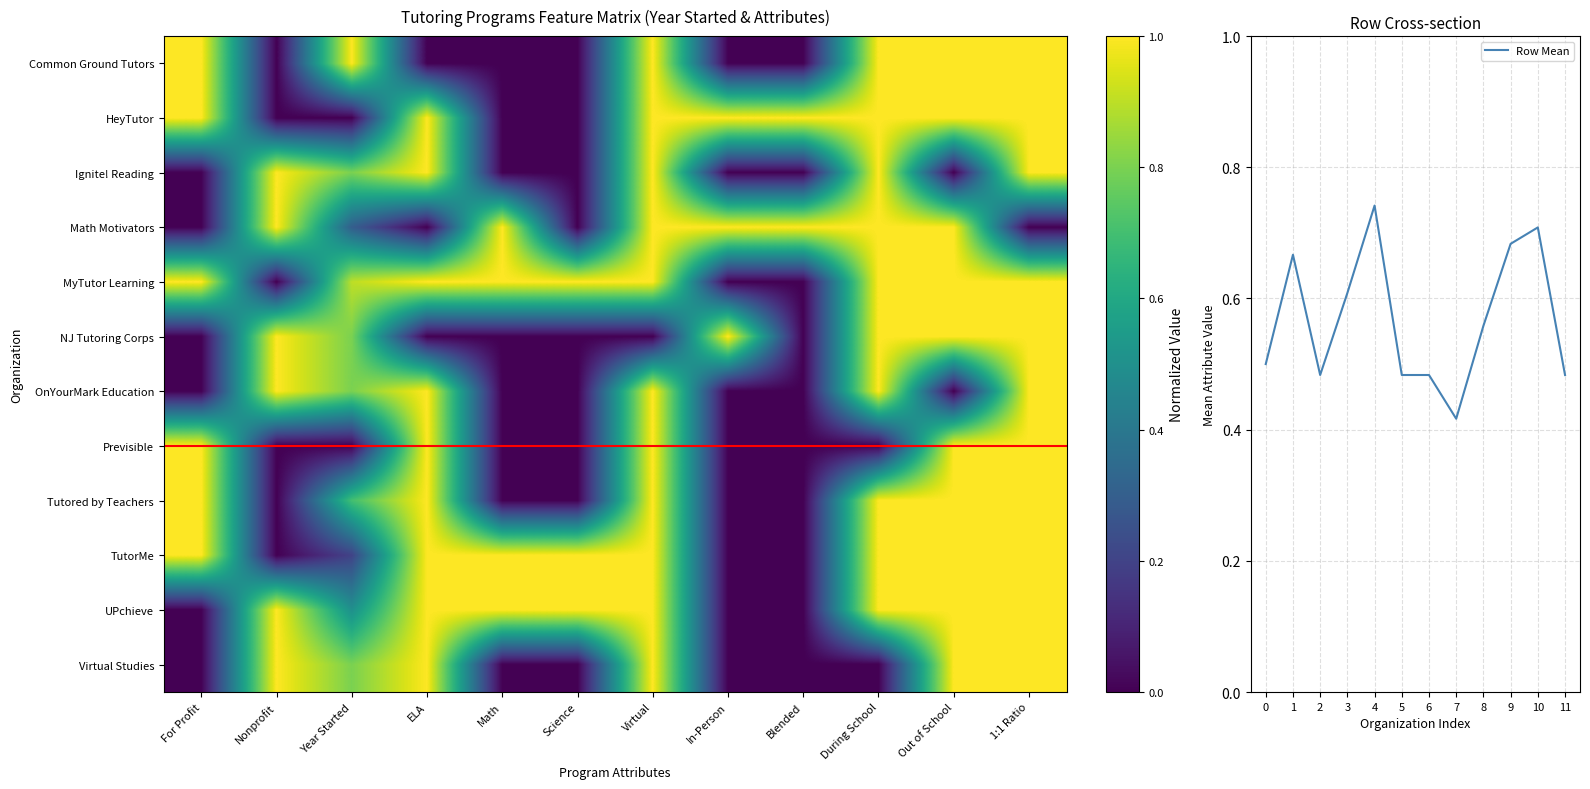

How many series are shown in this chart?

13